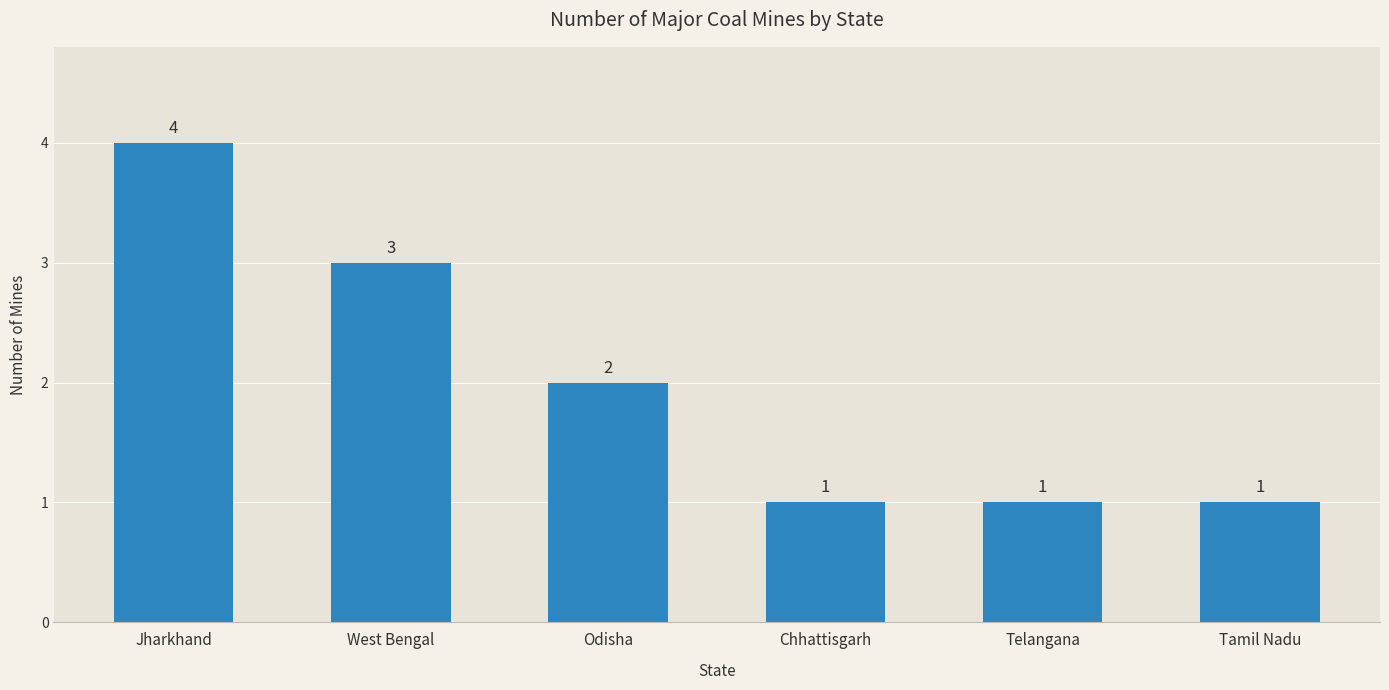

What is the label of the 4th bar from the left?

Chhattisgarh